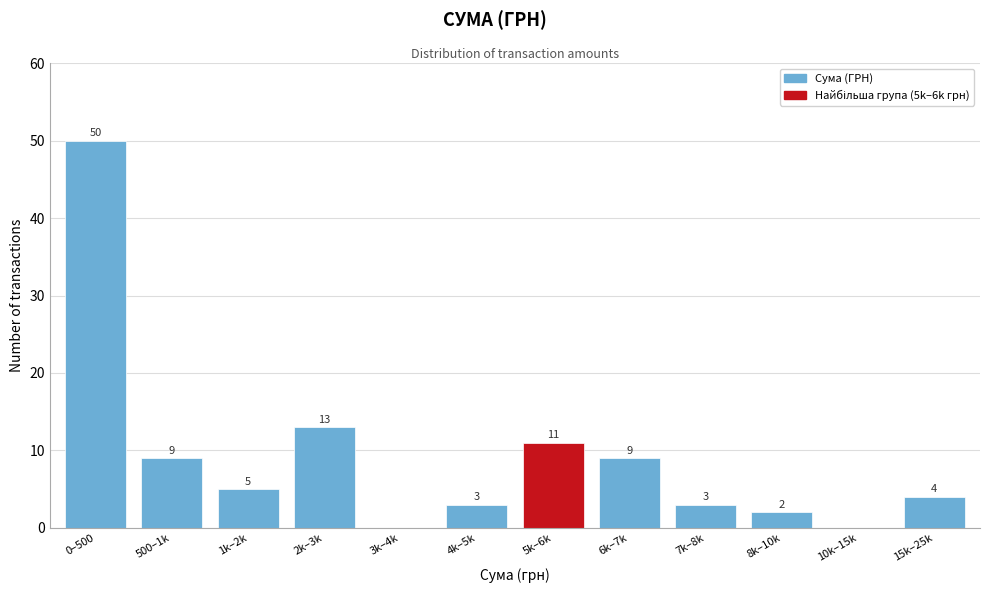

Reading left to right, transcribe all the data shown in this chart.

0–500=50	500–1k=9	1k–2k=5	2k–3k=13	3k–4k=0	4k–5k=3	5k–6k=11	6k–7k=9	7k–8k=3	8k–10k=2	10k–15k=0	15k–25k=4